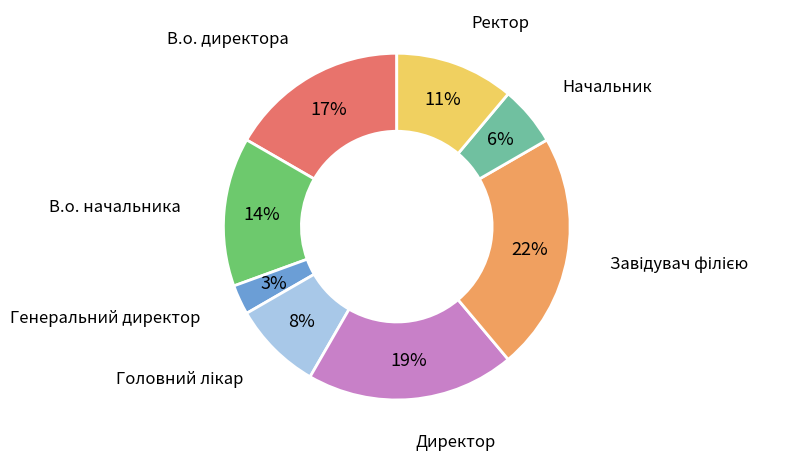

Is there a majority slice in this chart?

No